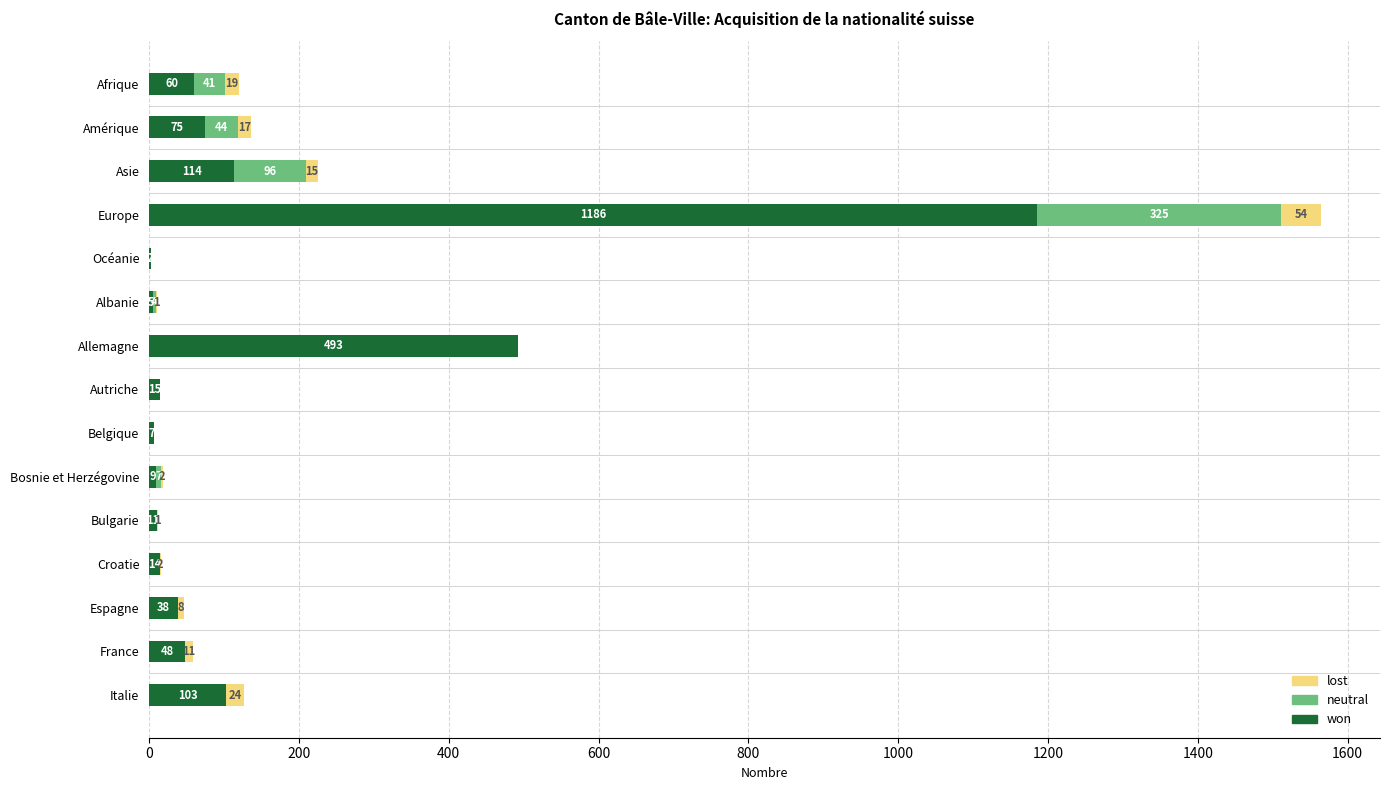

What is the highest value of the won series?

1186